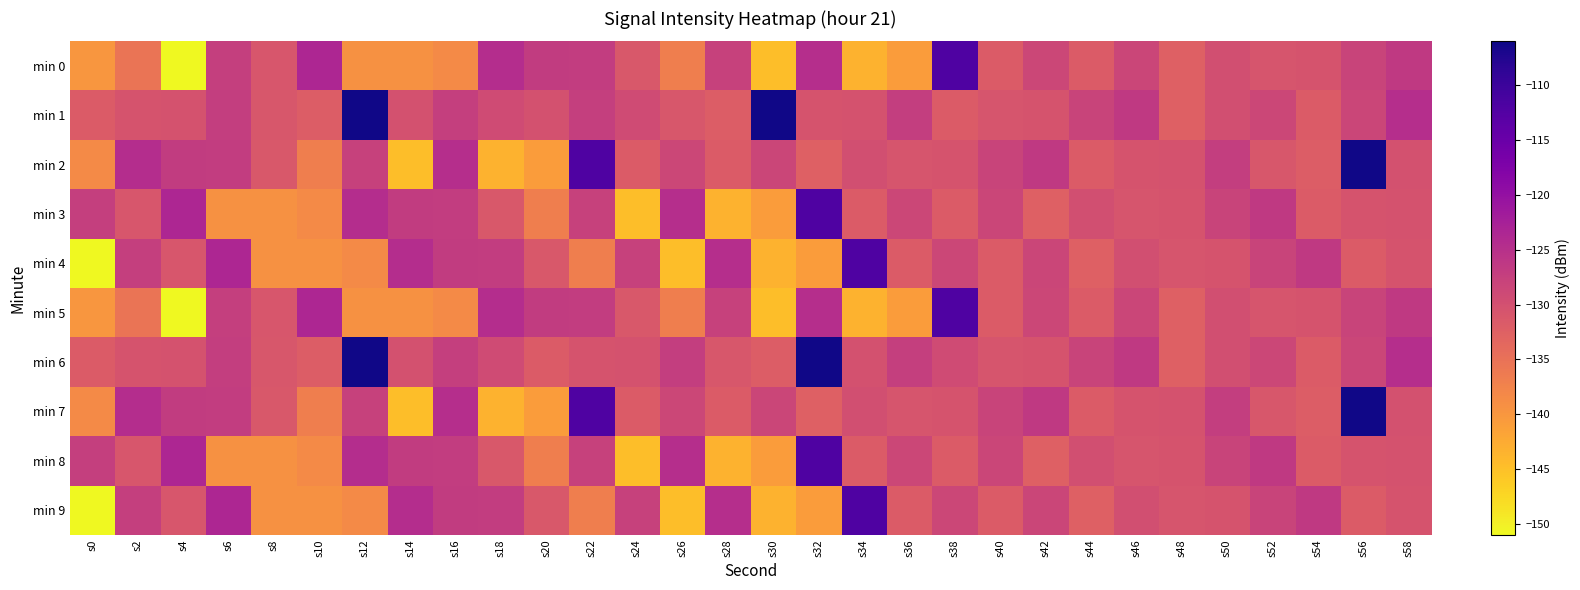

Count the number of data series in this chart.

10